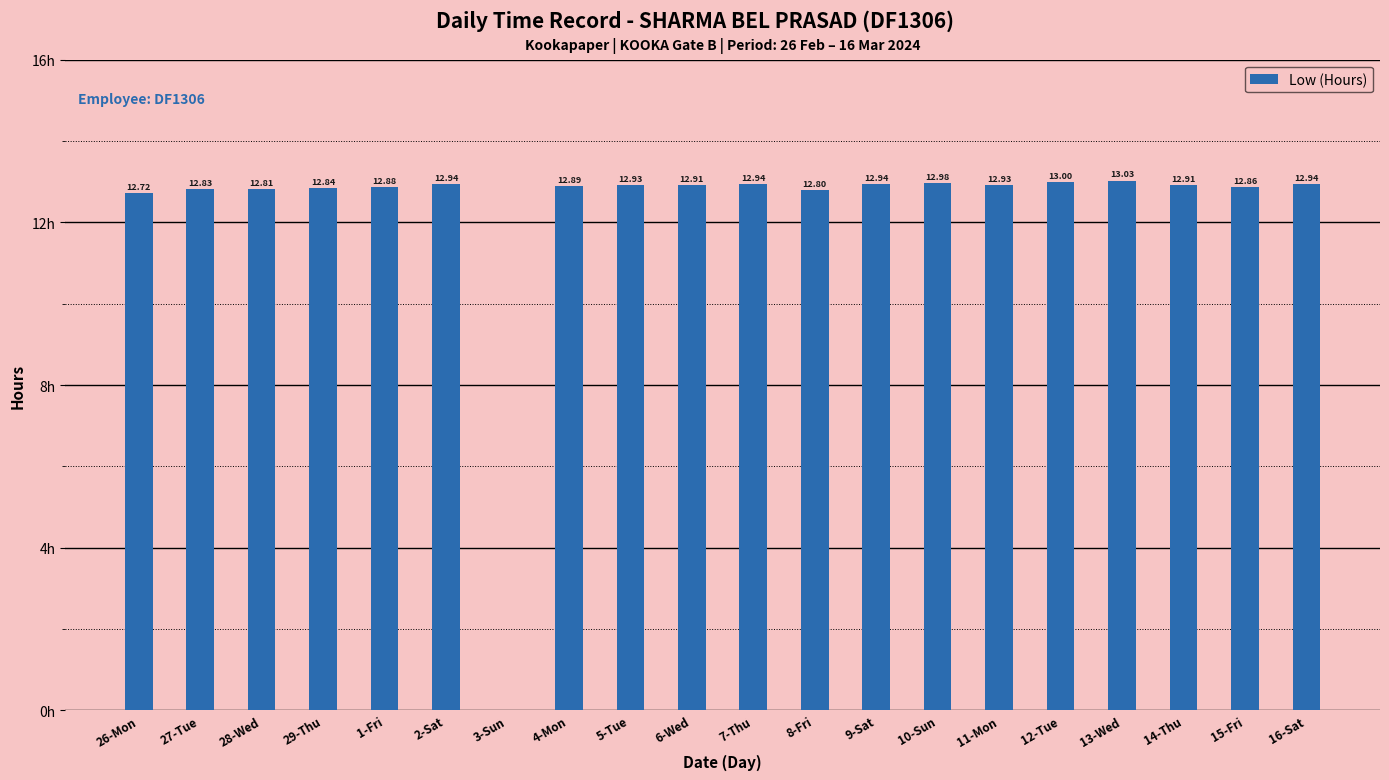

At which label does the data first exceed 12?

26-Mon